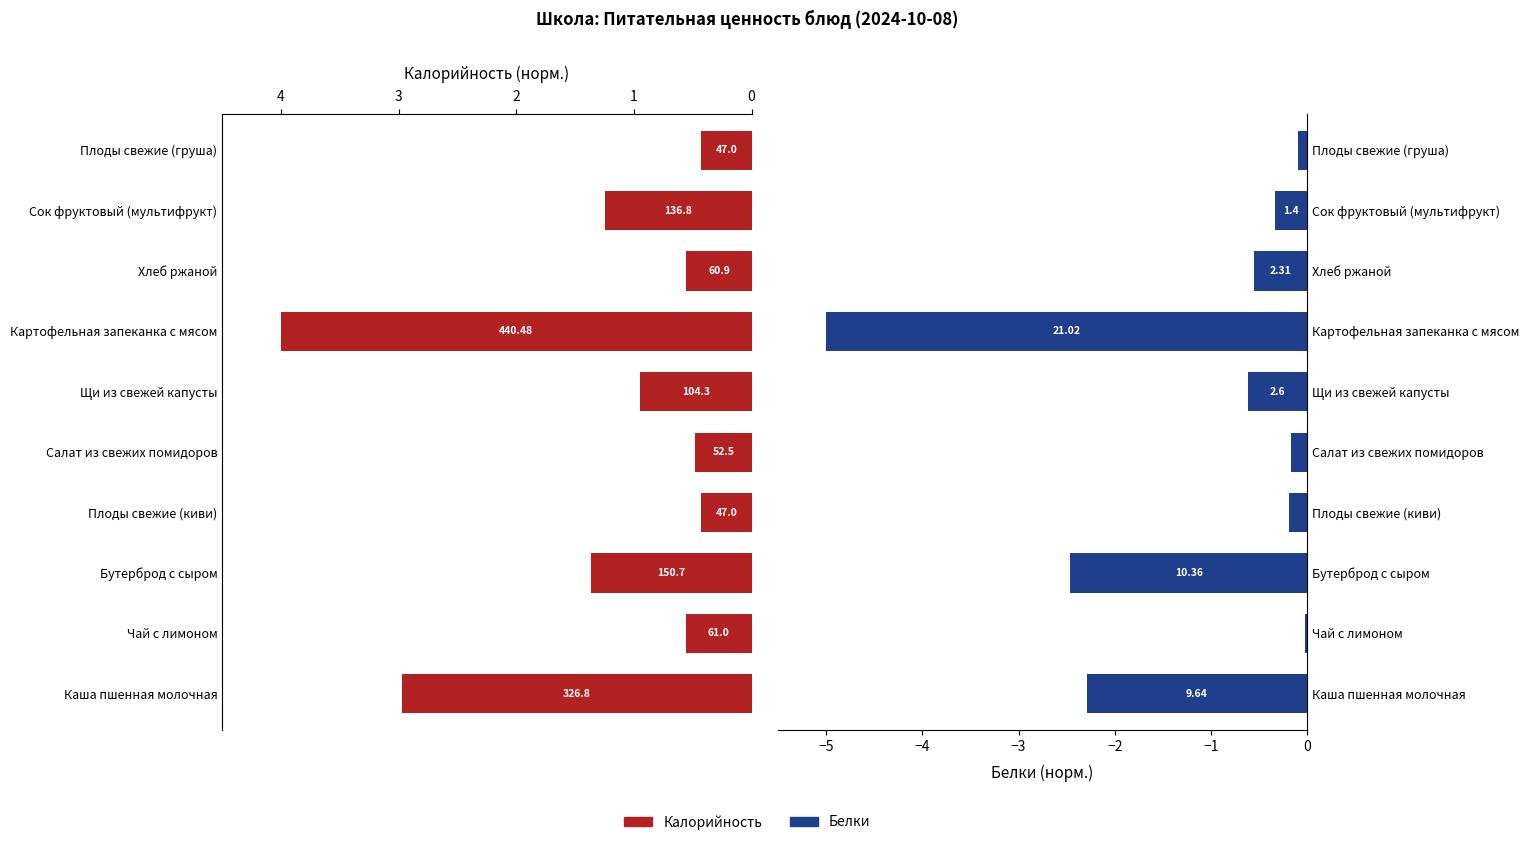

What are all the series names shown in the legend?

Калорийность, Белки